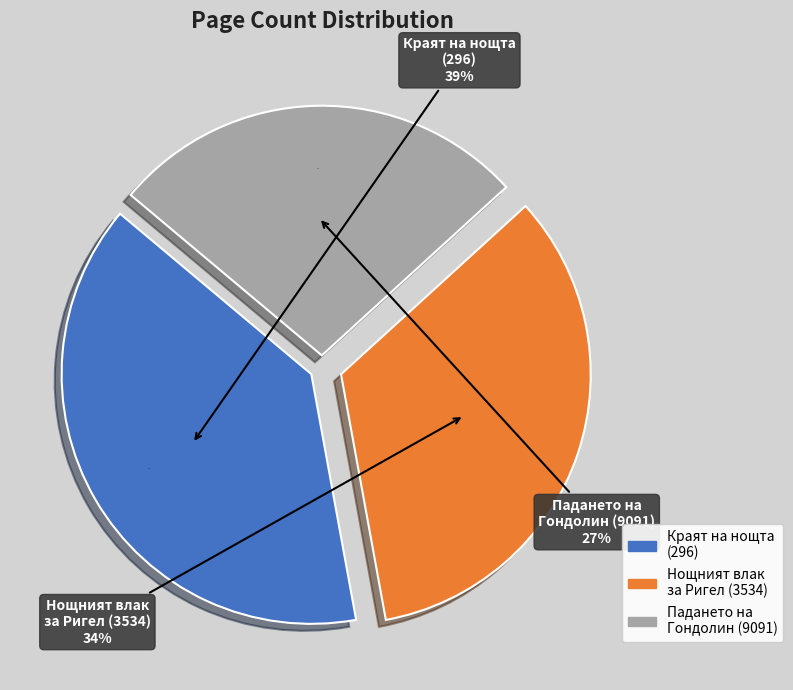

Rank the categories by value from lowest to highest.

Падането на Гондолин (9091), Нощният влак за Ригел (3534), Краят на нощта (296)